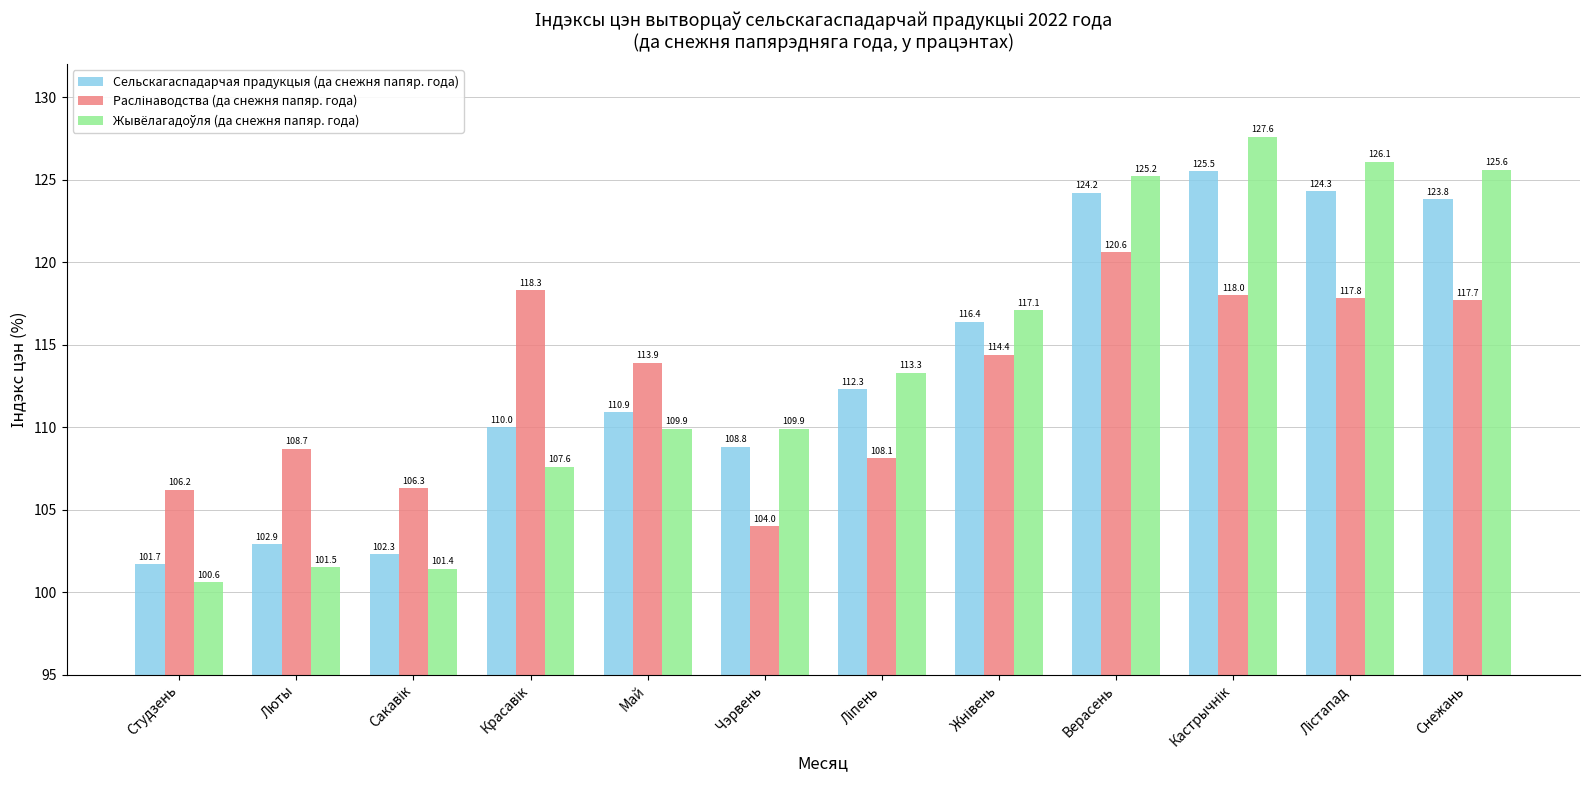

The value of Сельскагаспадарчая прадукцыя (да снежня папяр. года) at Чэрвень is 53.2. True or false?

False